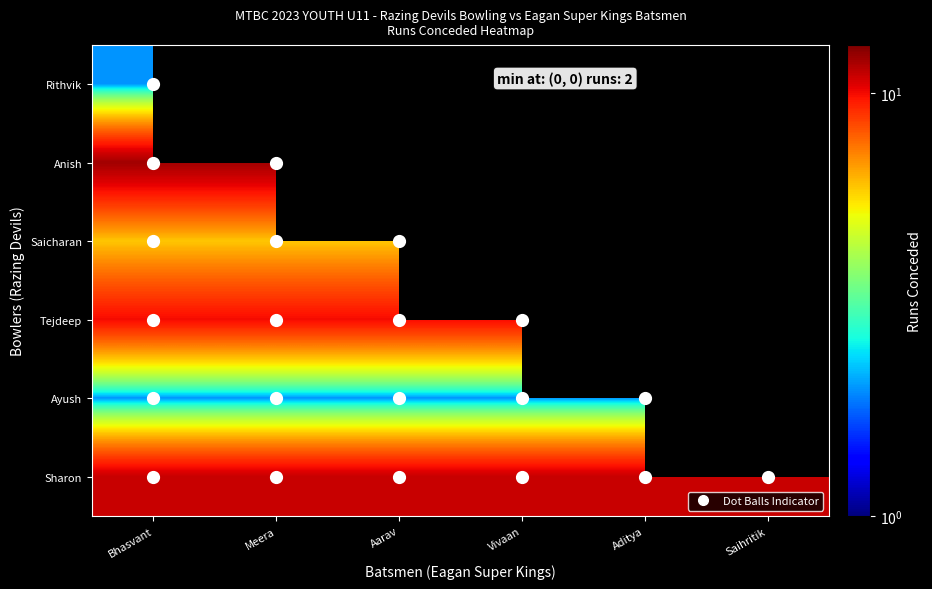

The Anish series shows 21.3 at Bhasvant. True or false?

False